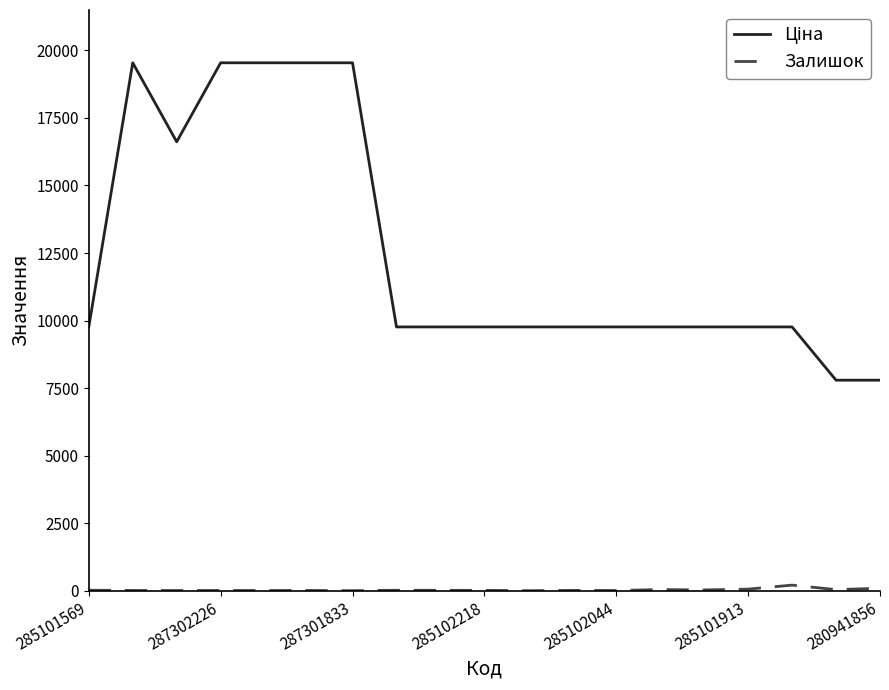

What is the maximum value shown in the chart?

19542.7